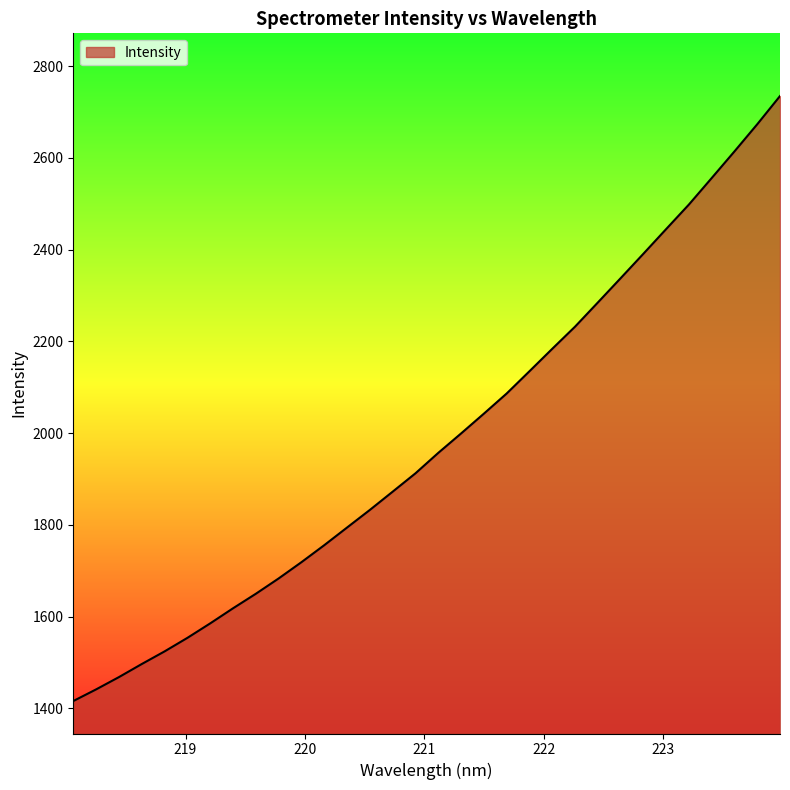

What is the greatest value displayed?

2735.1